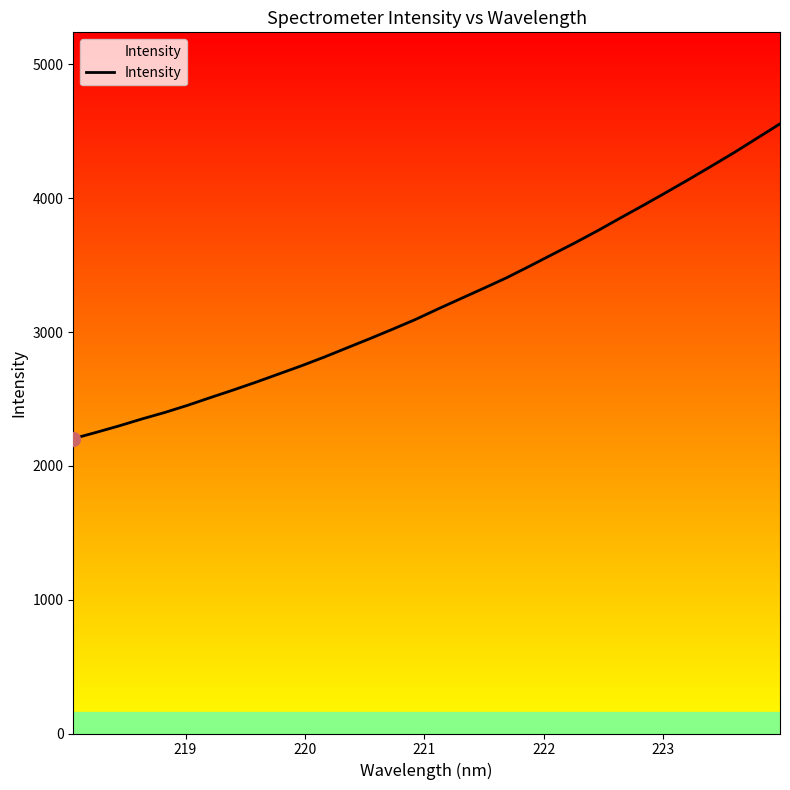

What is the difference between the maximum and minimum values?

2353.0